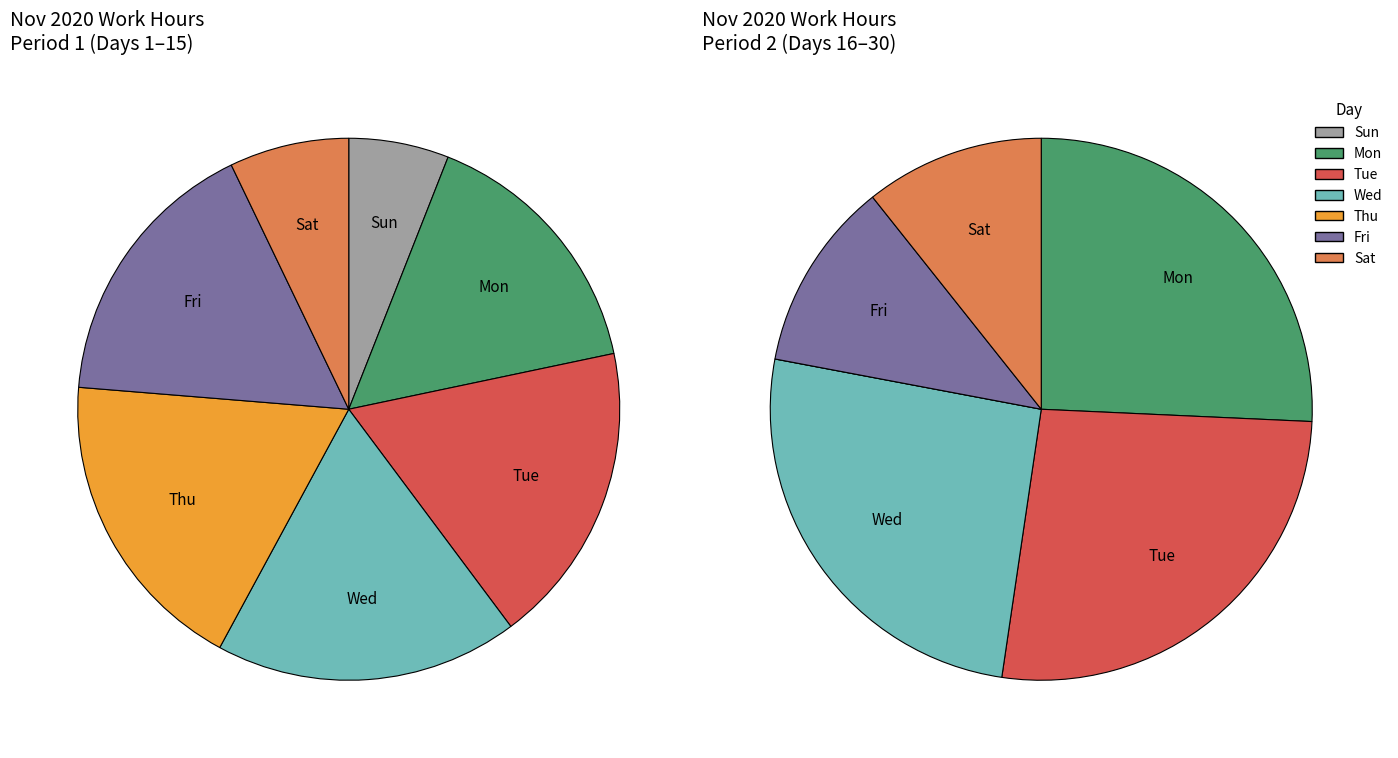

True or false: Fri accounts for 19% of the total.

False